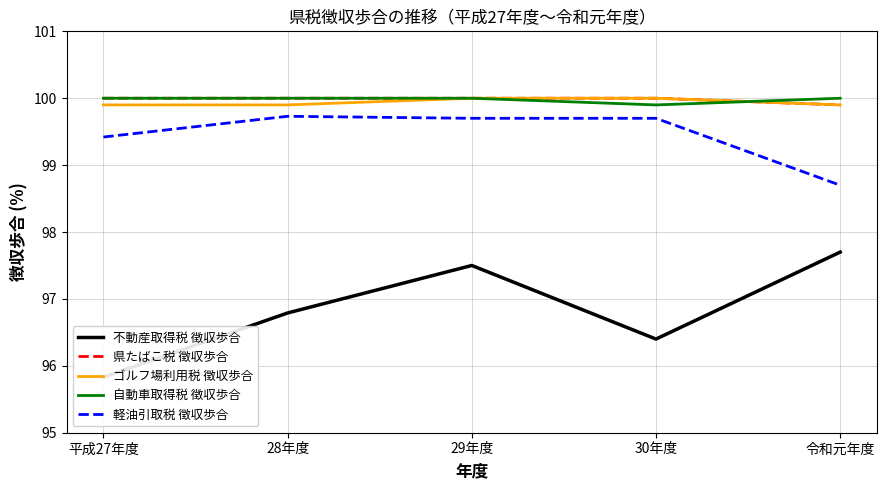

What is the label of the 4th point from the right?

28年度